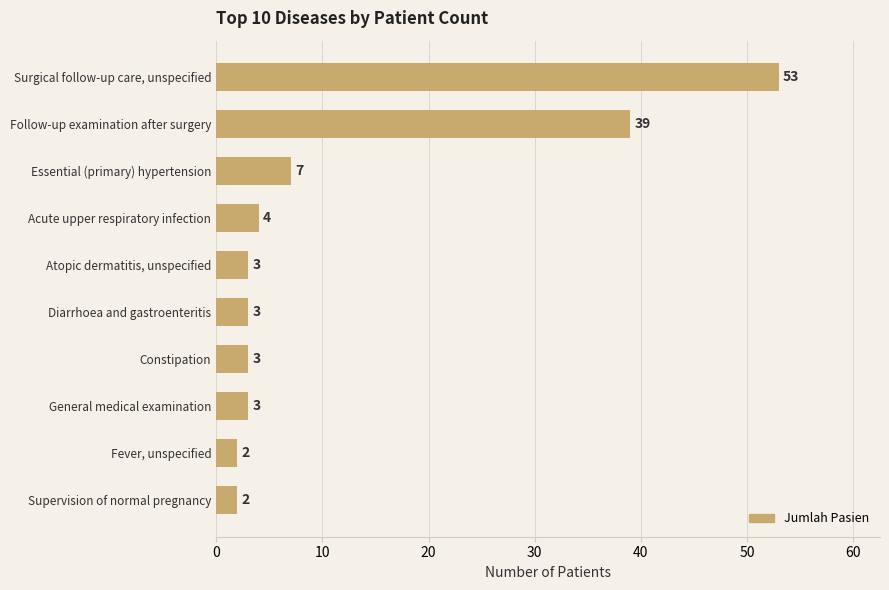

The value at Acute upper respiratory infection is 4. True or false?

True